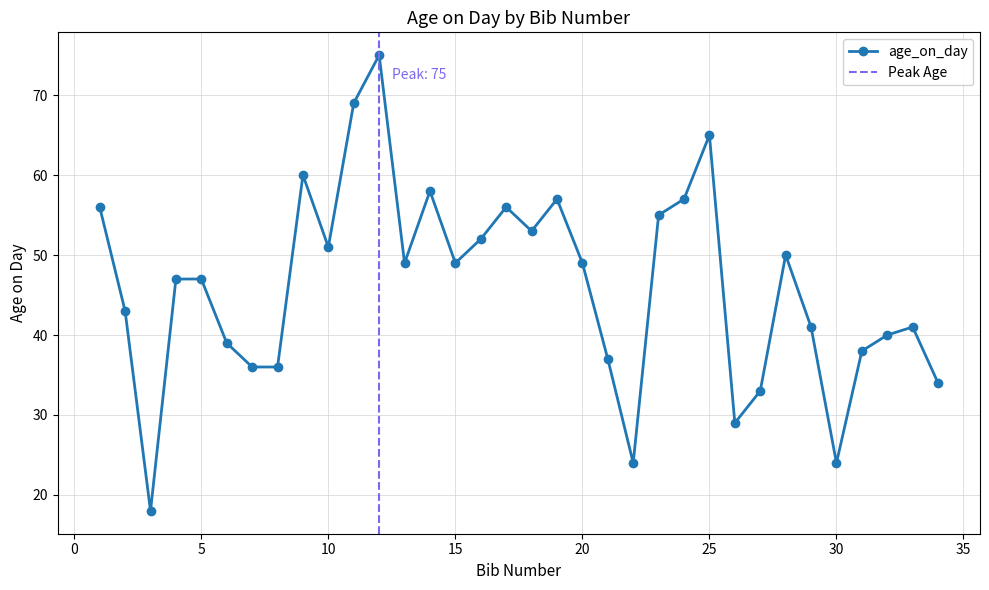

Where is the first local maximum?

9